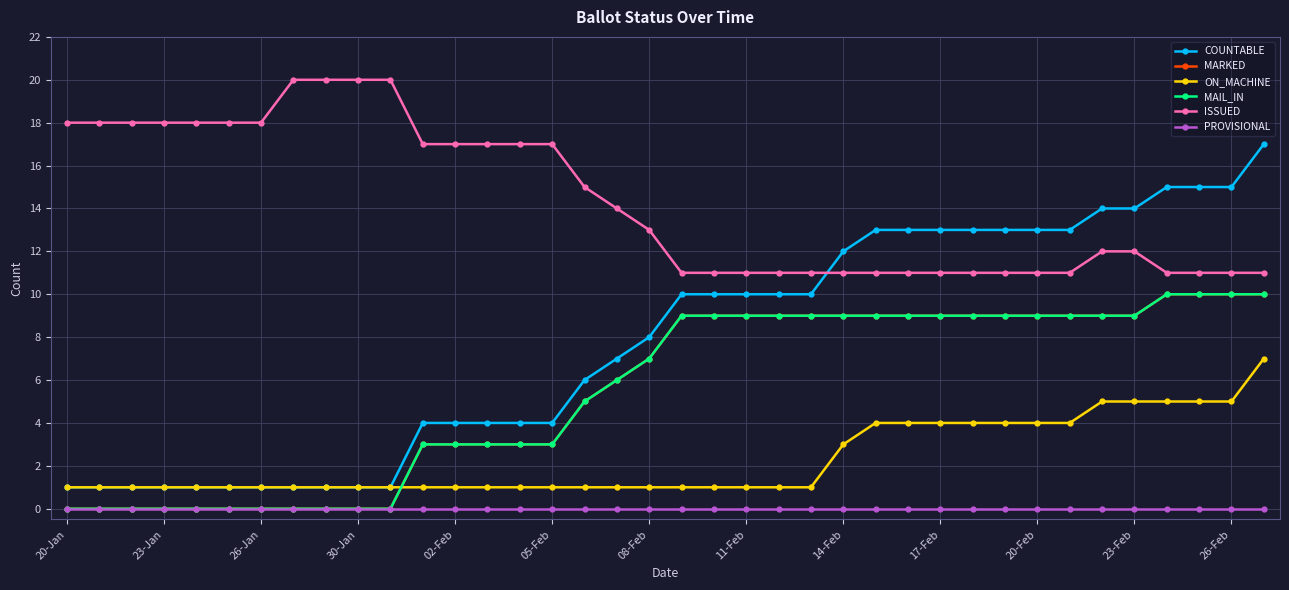

Does the chart have visible grid lines?

Yes